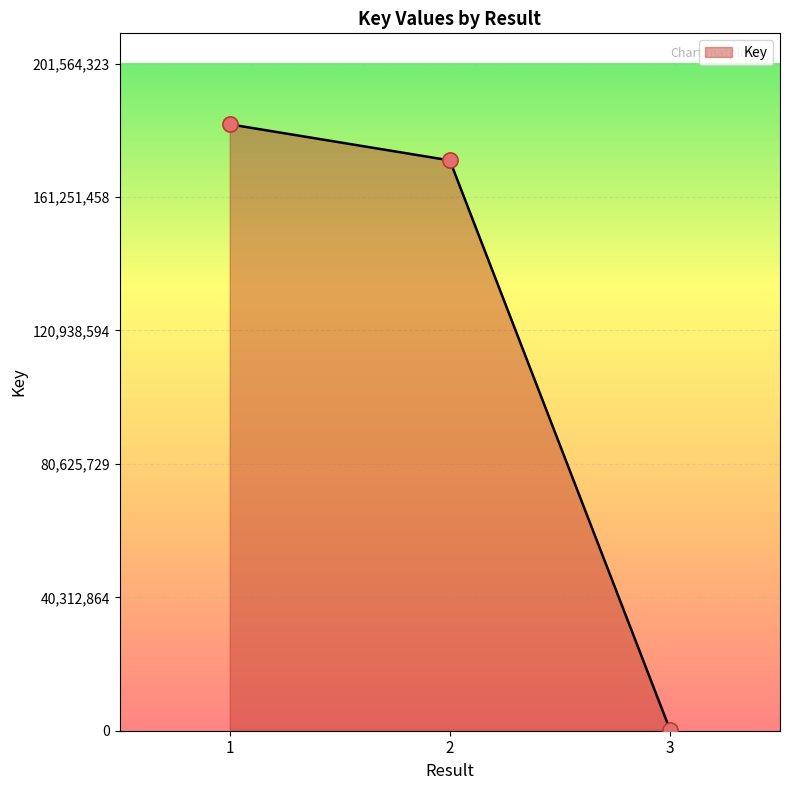

Which has a higher value, 3 or 2?

2